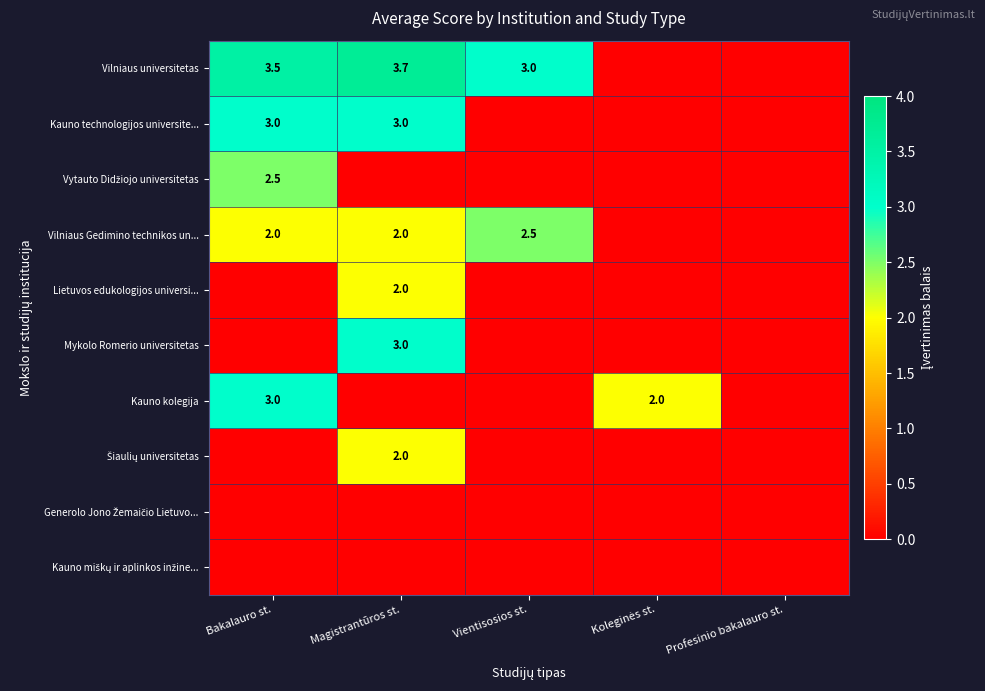

The value of Vilniaus universitetas at Vientisosios st. is 5.4. True or false?

False